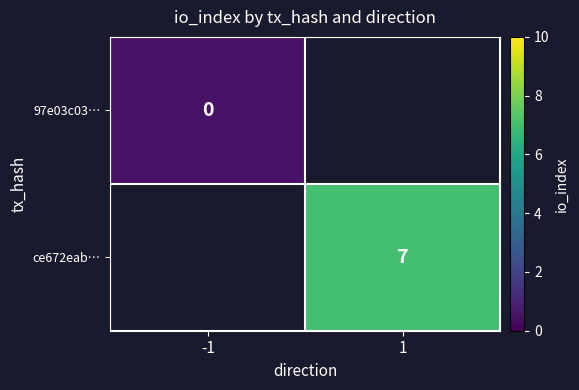

The ce672eab… series shows 7.0 at 1. True or false?

True